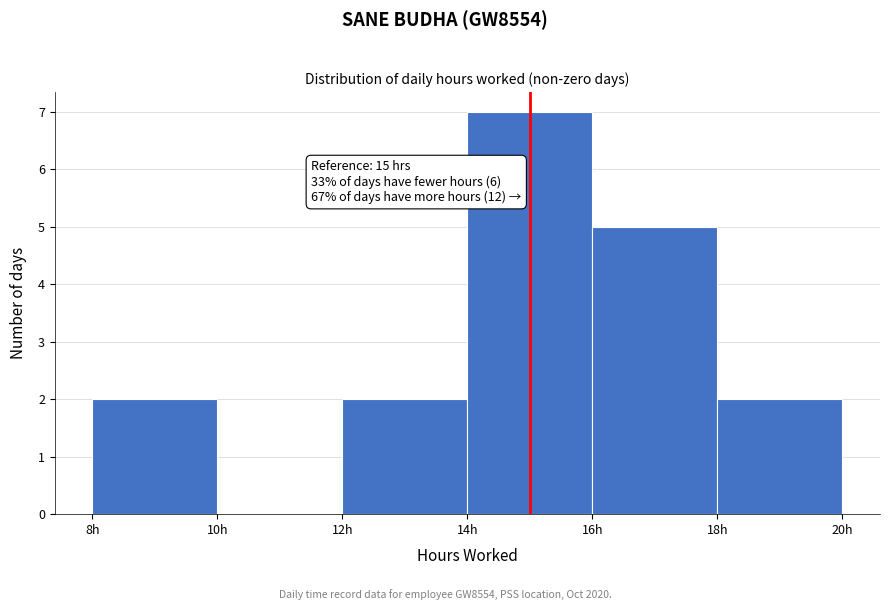

Which range on the x-axis has the tallest bar?

14 to 16